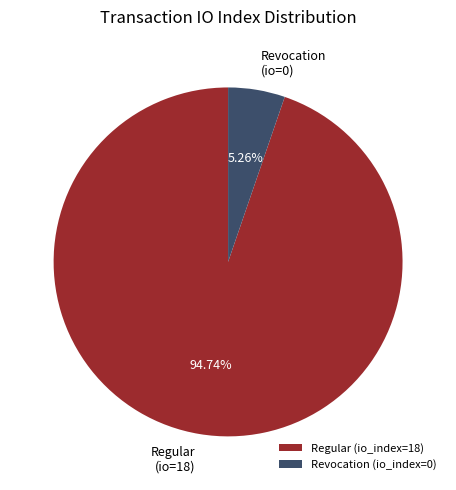

Combined, do Revocation (io_index=0) and Regular (io_index=18) account for over 50%?

Yes